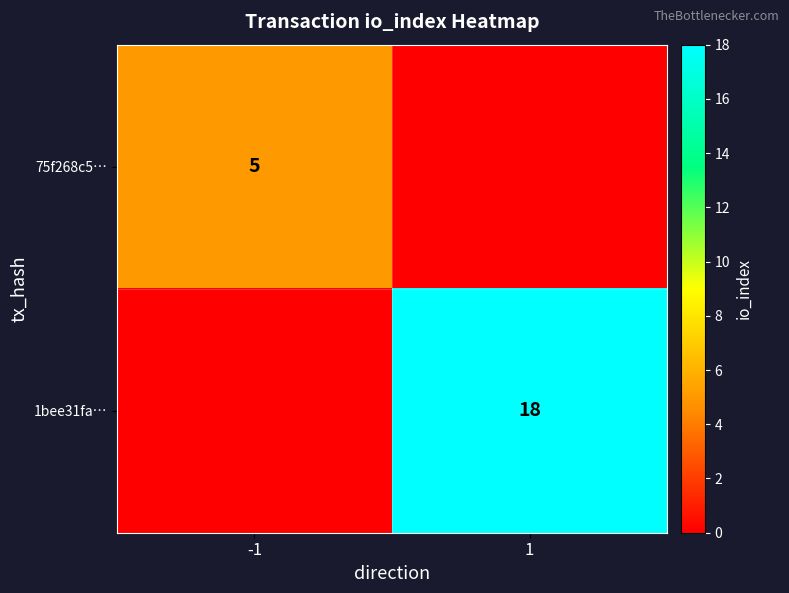

Is the value of 1bee31fa… at 1 greater than the value of 75f268c5… at -1?

Yes